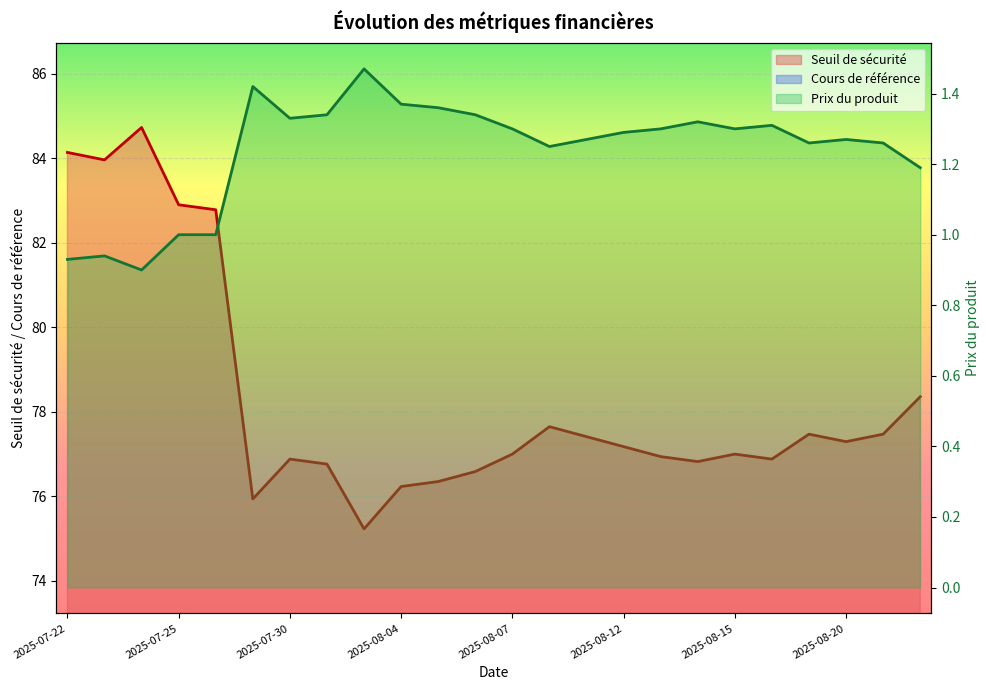

Reading left to right, extract all data points from this chart.

Seuil de sécurité: 84.1	84.0	84.7	82.9	82.8	75.9	76.9	76.8	75.2	76.2	76.3	76.6	77.0	77.6	77.4	77.2	76.9	76.8	77.0	76.9	77.5	77.3	77.5	78.4
Cours de référence: 71.3	71.2	71.8	70.2	70.2	64.3	65.2	65.0	63.8	64.6	64.7	64.9	65.2	65.8	65.6	65.4	65.2	65.1	65.2	65.2	65.7	65.5	65.7	66.4
Prix du produit: 0.9	0.9	0.9	1.0	1.0	1.4	1.3	1.3	1.5	1.4	1.4	1.3	1.3	1.2	1.3	1.3	1.3	1.3	1.3	1.3	1.3	1.3	1.3	1.2